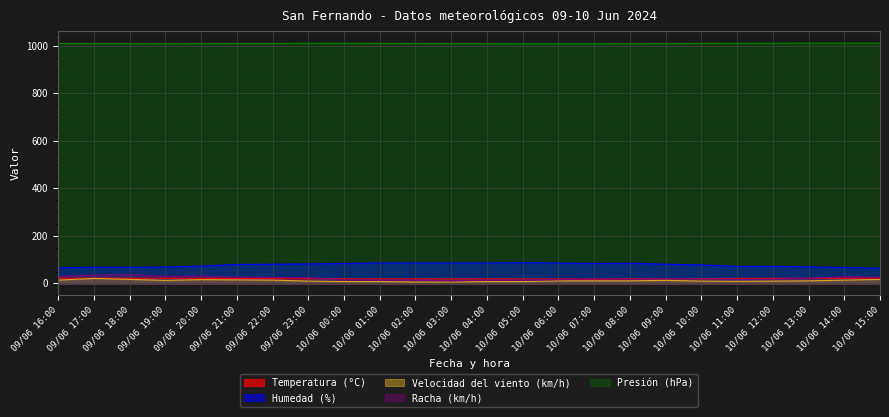

List the labels in order of Presión (hPa) value, smallest first.

10/06 06:00, 10/06 05:00, 10/06 07:00, 09/06 19:00, 10/06 08:00, 10/06 04:00, 09/06 18:00, 09/06 20:00, 10/06 09:00, 09/06 17:00, 10/06 03:00, 09/06 21:00, 09/06 22:00, 09/06 16:00, 10/06 02:00, 10/06 01:00, 10/06 10:00, 10/06 11:00, 10/06 00:00, 09/06 23:00, 10/06 12:00, 10/06 15:00, 10/06 14:00, 10/06 13:00